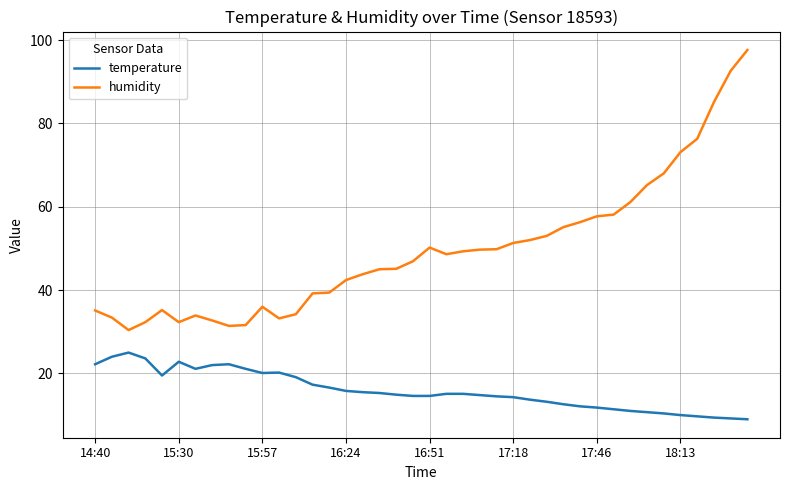

Rank the series by their average value, from highest to lowest.

humidity, temperature